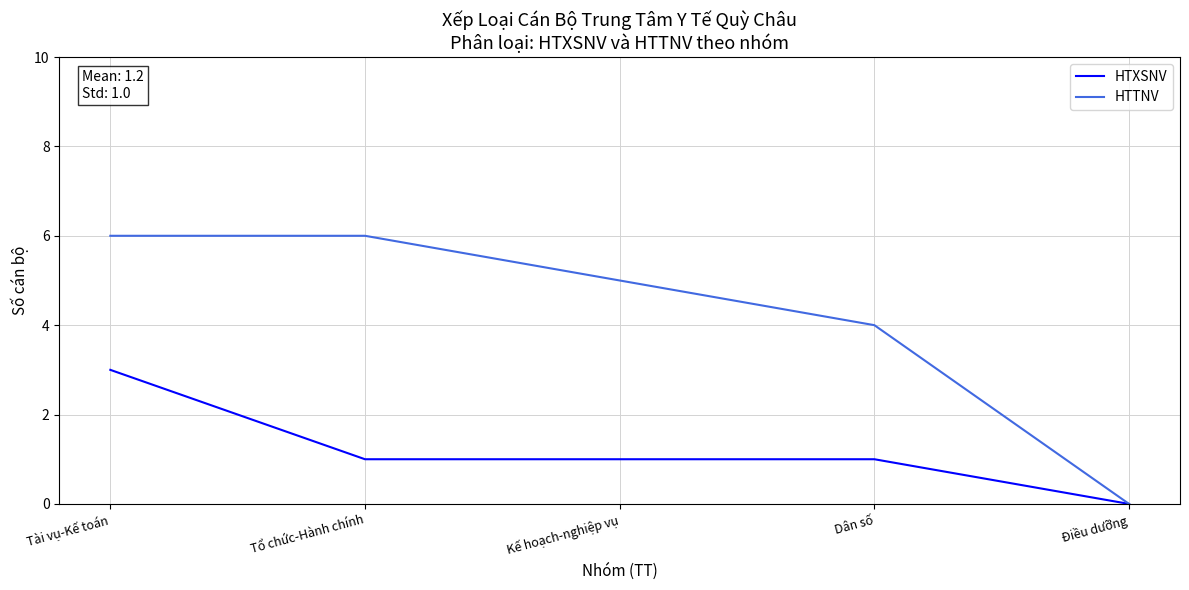

Read the HTTNV value at Tổ chức-Hành chính.

6